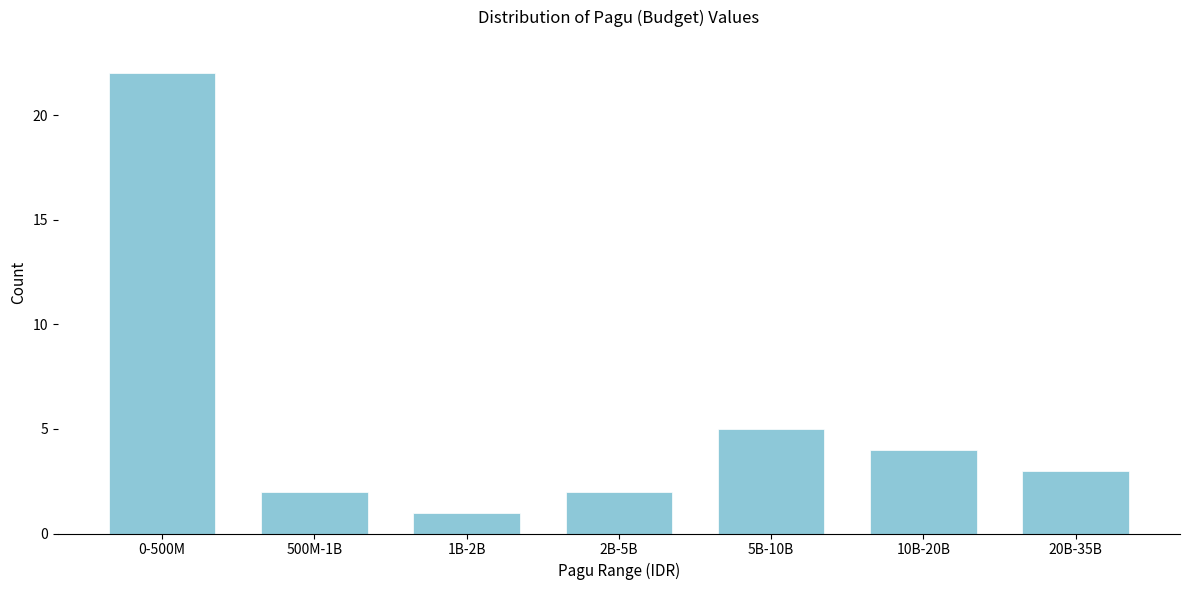

Reading left to right, extract all data points from this chart.

22	2	1	2	5	4	3